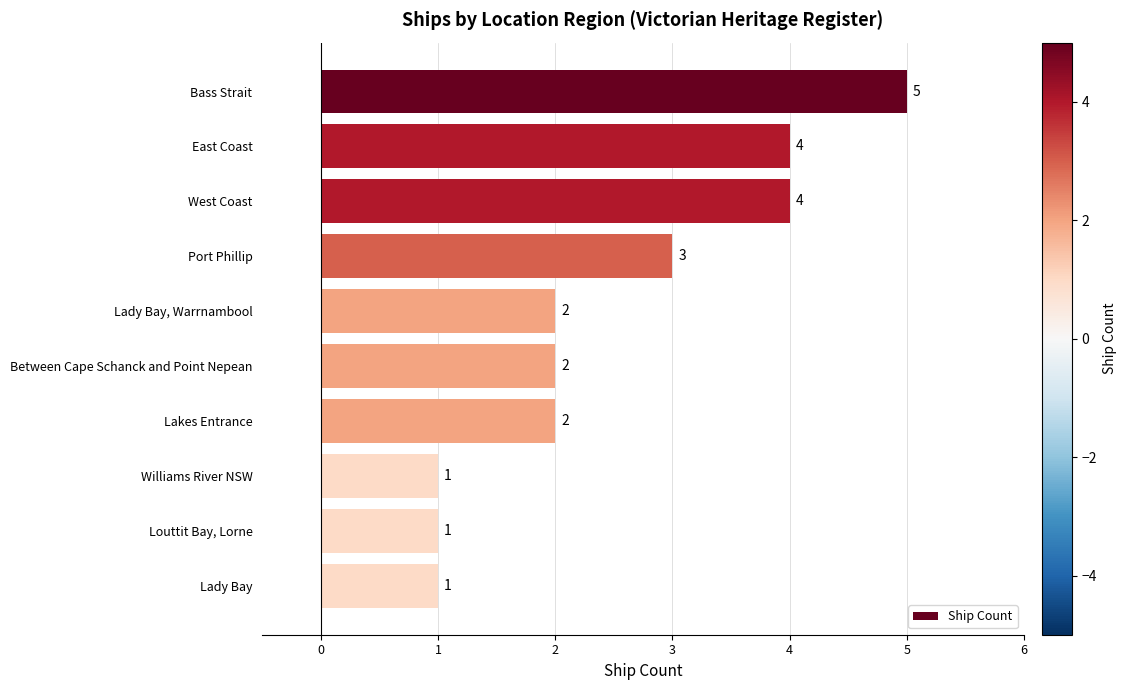

What is the sum of the values at Louttit Bay, Lorne and Lakes Entrance?

3